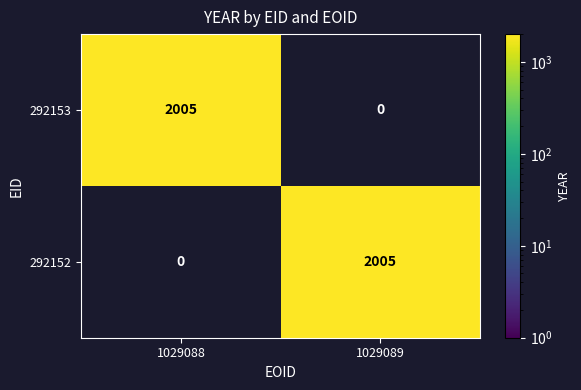

What is the spread (max minus min) of values at 1029089?

2005